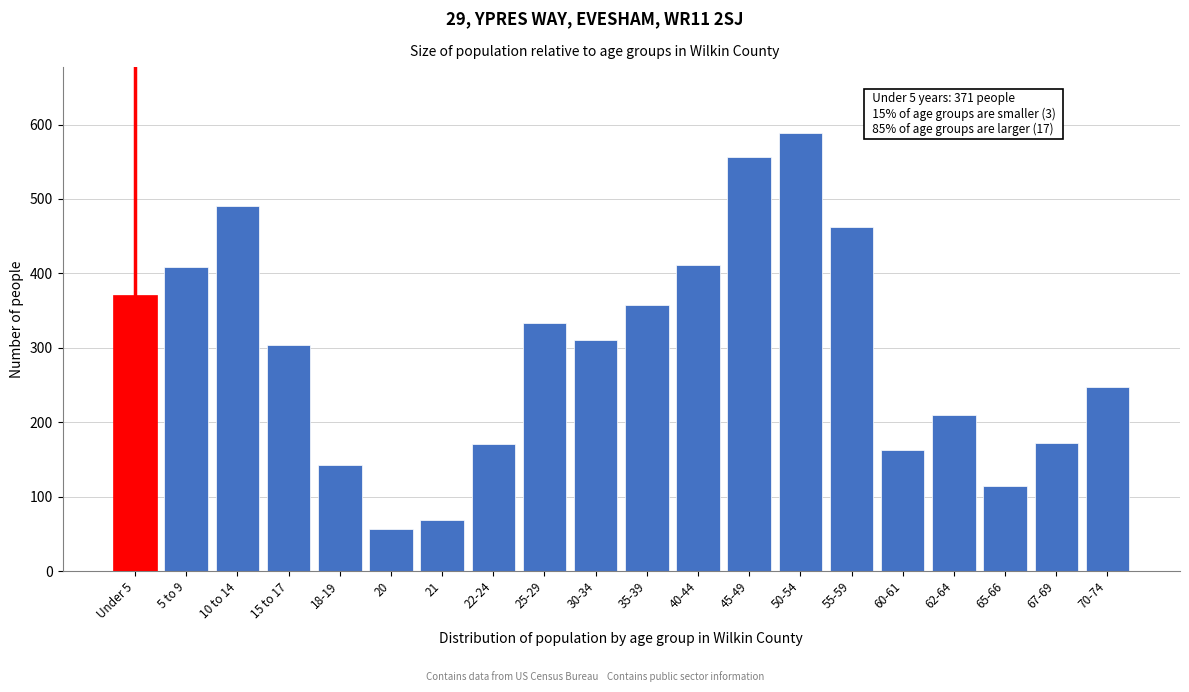

Between Under 5 and 62-64, which is larger?

Under 5